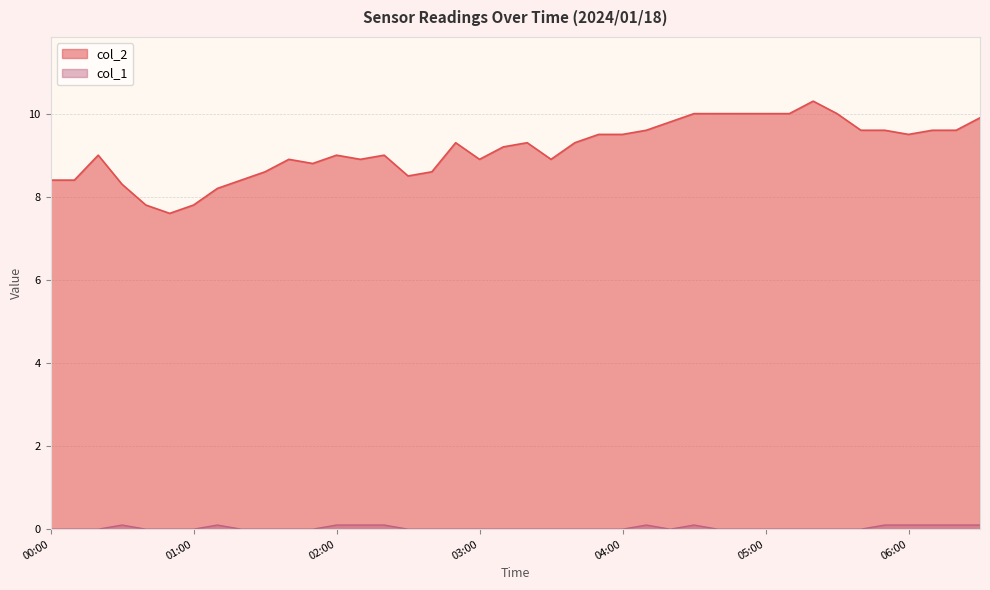

The col_2 series shows 9.5 at 06:00. True or false?

True